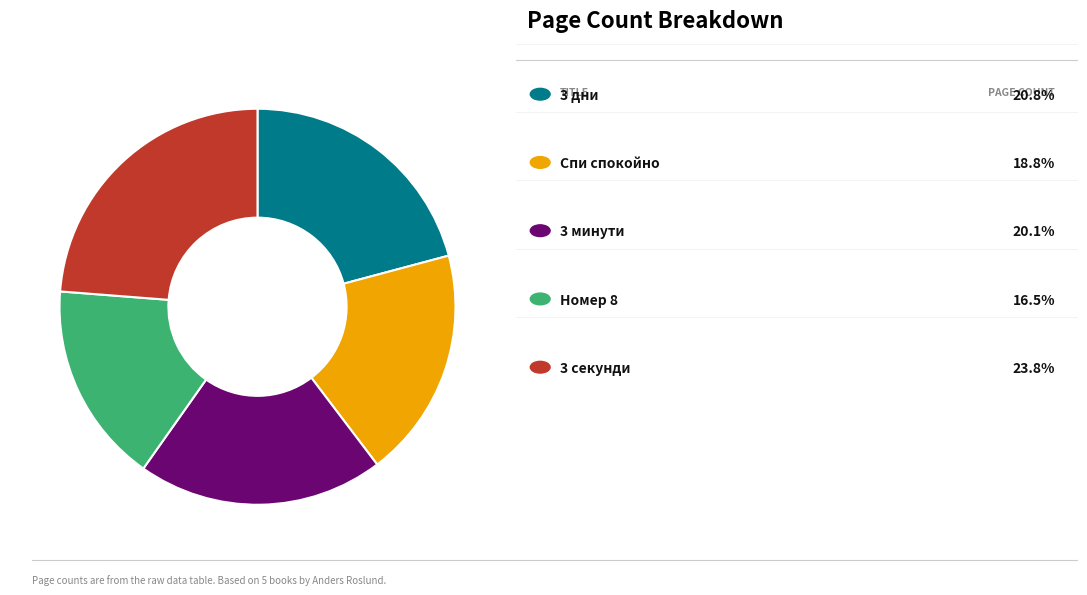

Is there a majority slice in this chart?

No